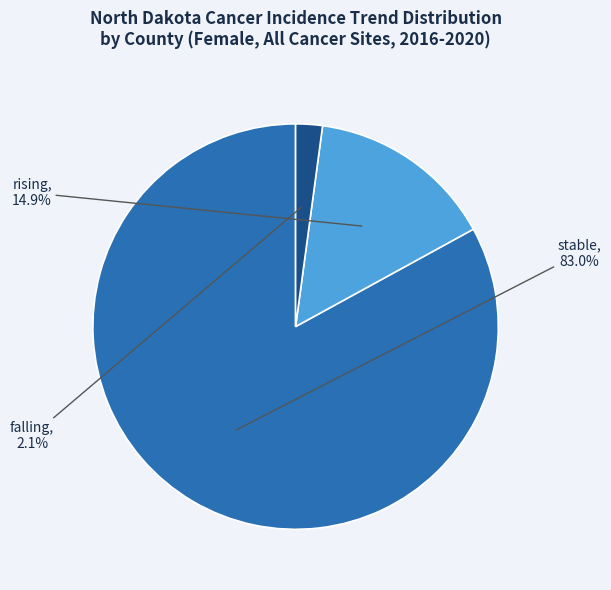

To the nearest percent, what is the average slice percentage?

33%